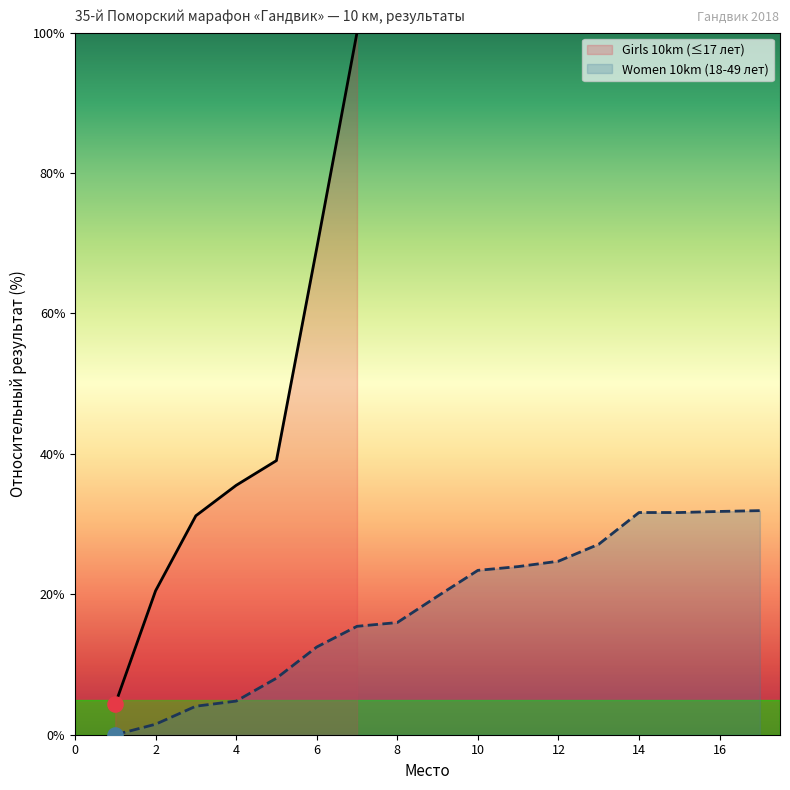

The Women 10km (18-49 лет) series shows 16.0 at 8. True or false?

True